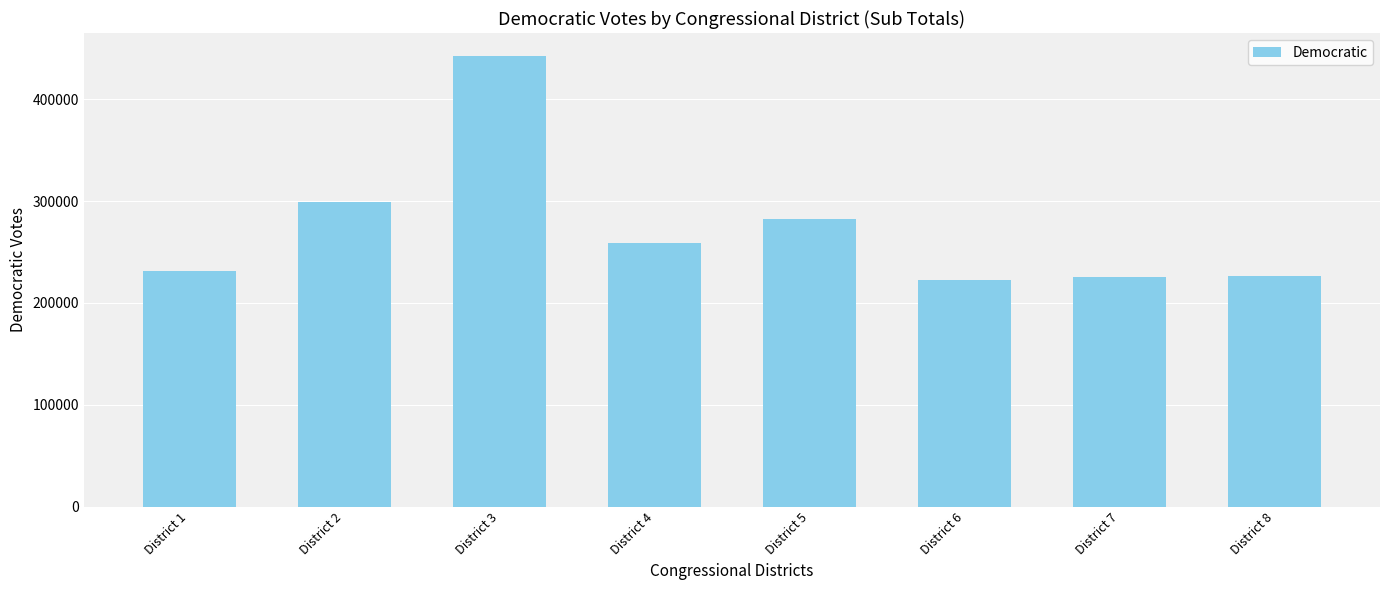

At which label is the value closest to 332580?

District 2